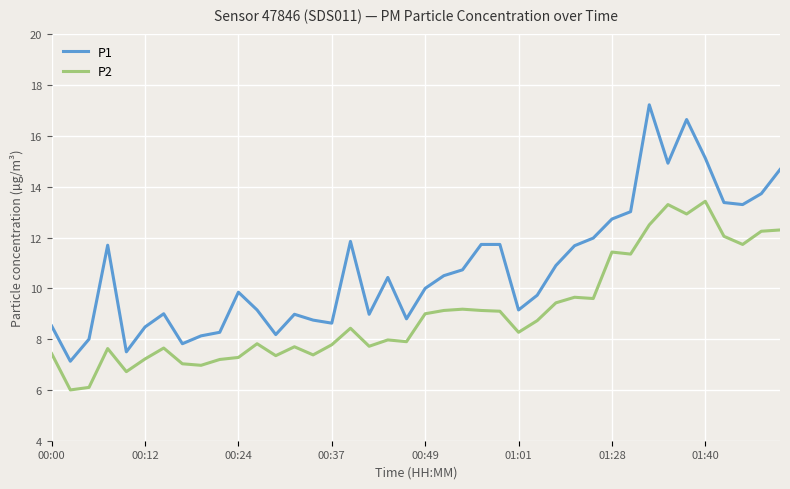

List the series in order of their peak value, lowest first.

P2, P1